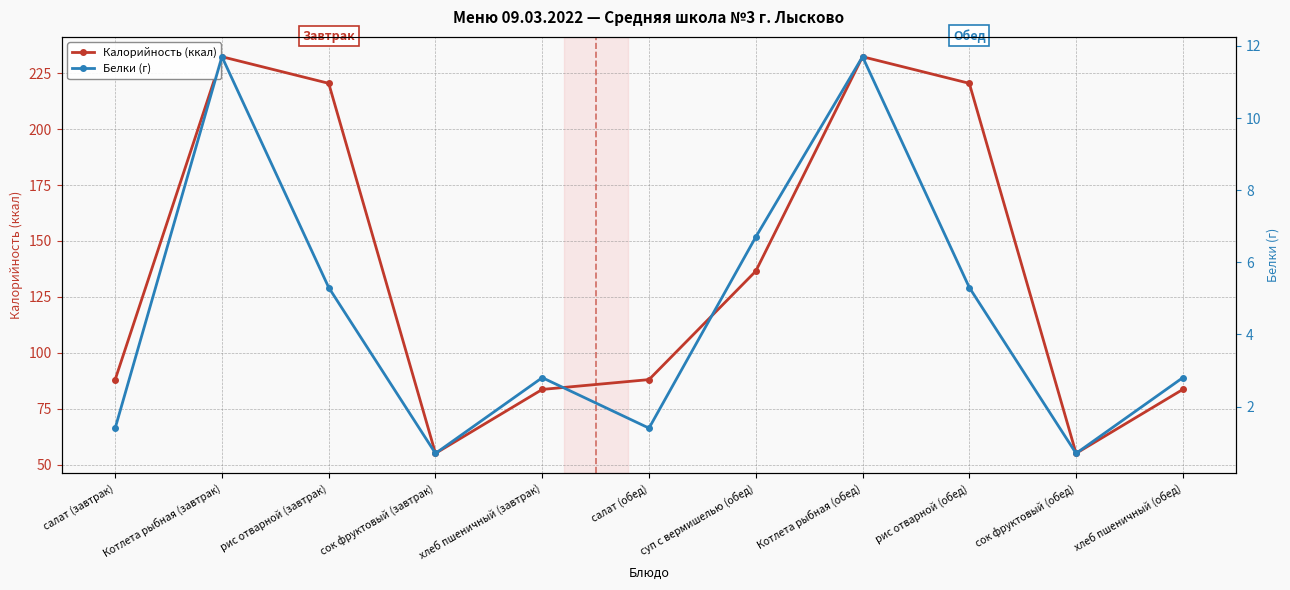

How many lines are shown in the chart?

2